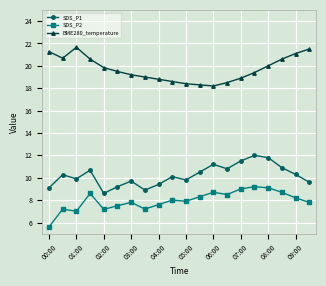

At how many categories does at least one series exceed 14?

20